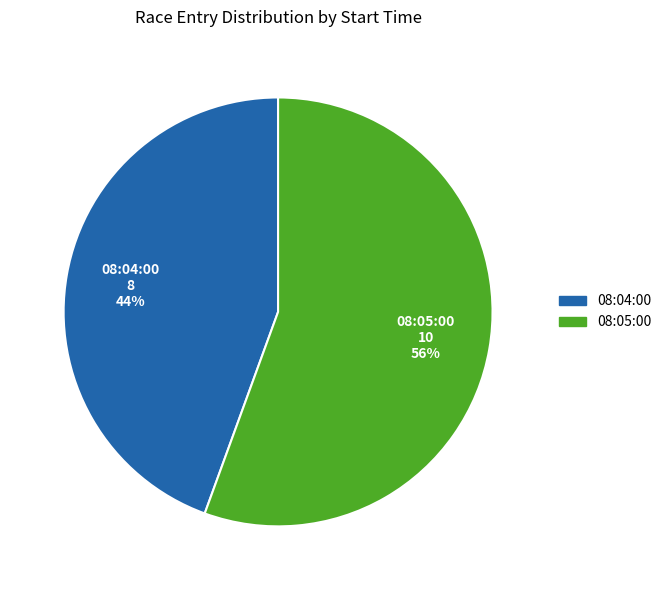

Is there a majority slice in this chart?

Yes